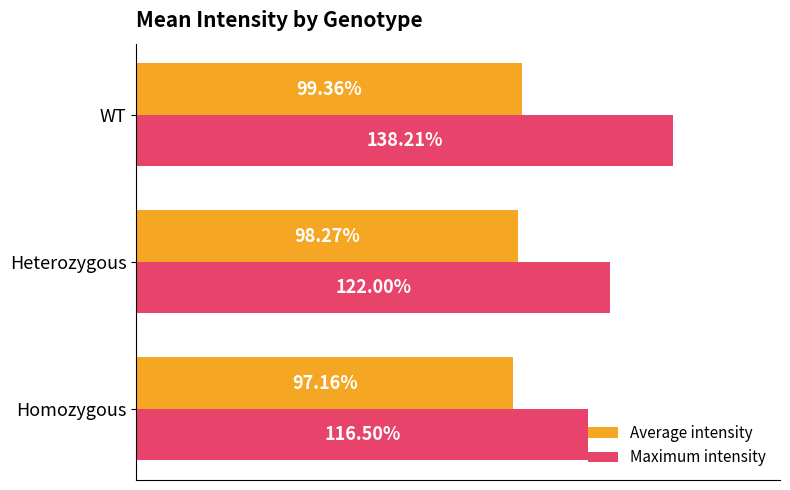

Rank the series by their average value, from highest to lowest.

Maximum intensity, Average intensity